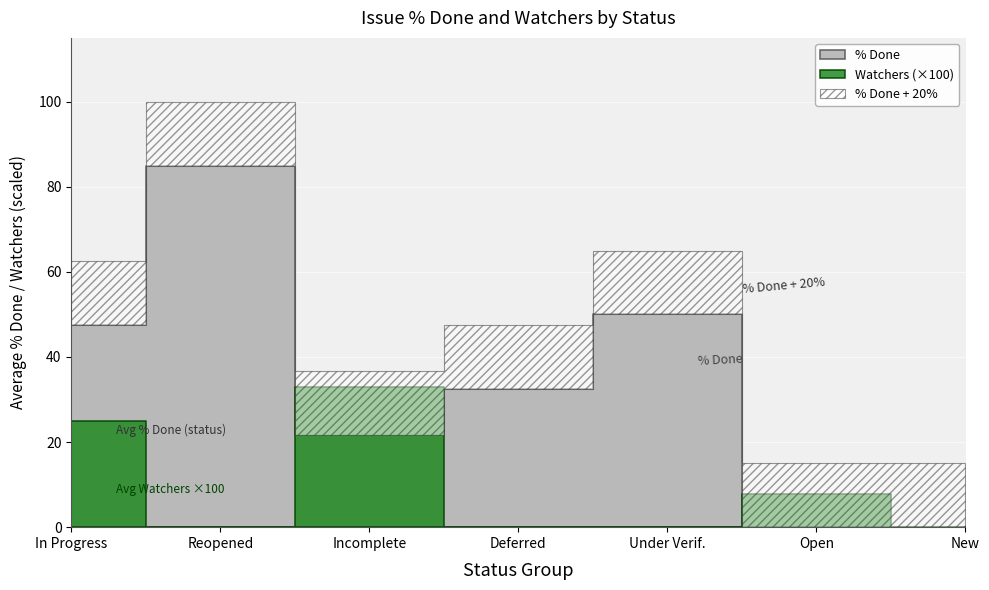

Where does the % Done series first go above 40?

In Progress